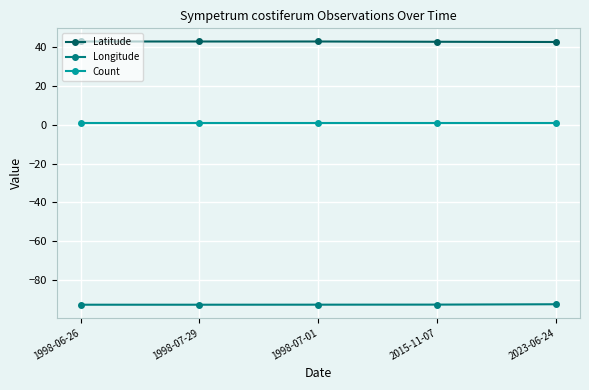

What is the total value across all series at 2015-11-07?

-48.9